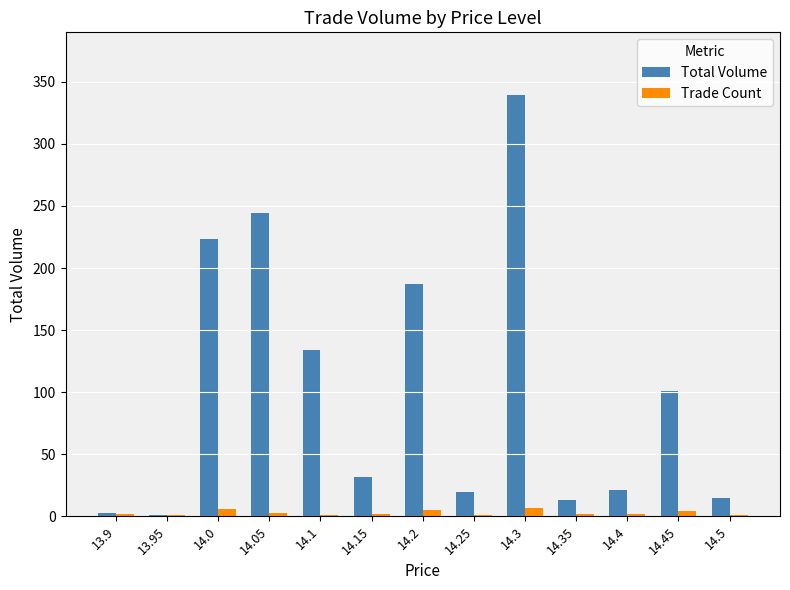

The Total Volume series shows 1 at 13.95. True or false?

True